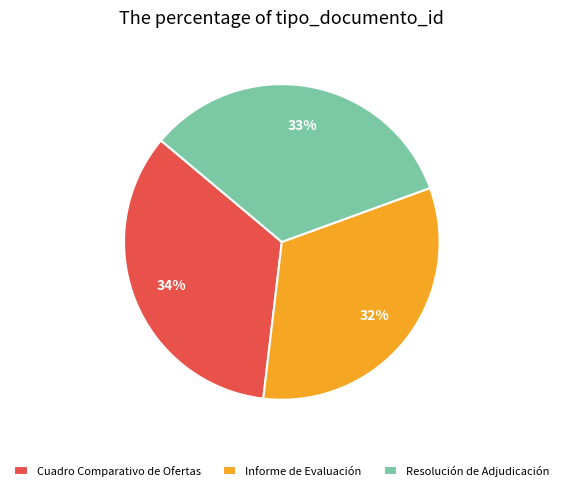

True or false: Resolución de Adjudicación accounts for 28% of the total.

False